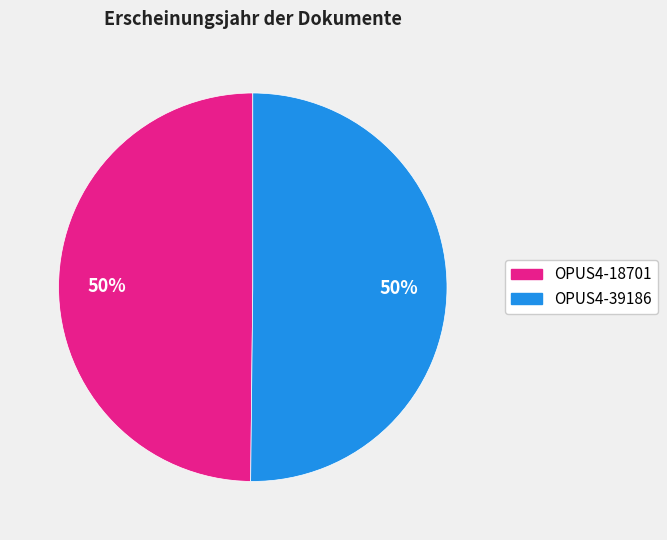

True or false: OPUS4-39186 accounts for 50% of the total.

True